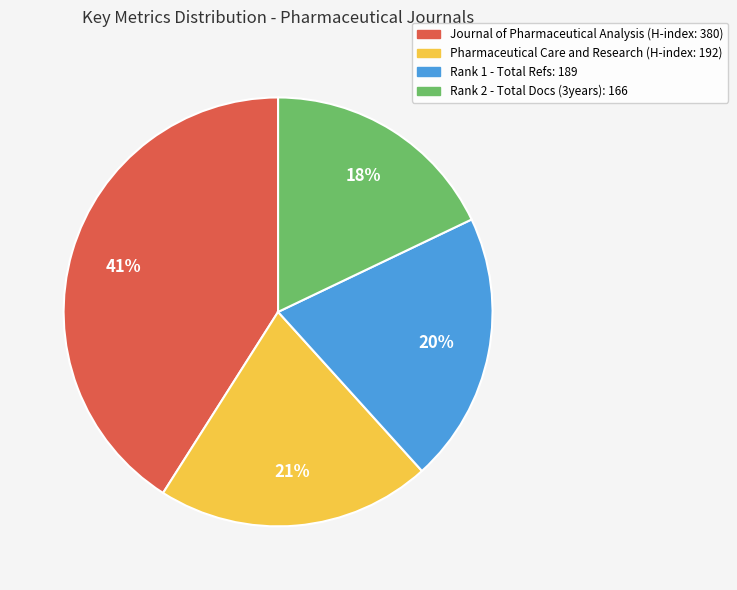

To the nearest percent, what is the average slice percentage?

25%